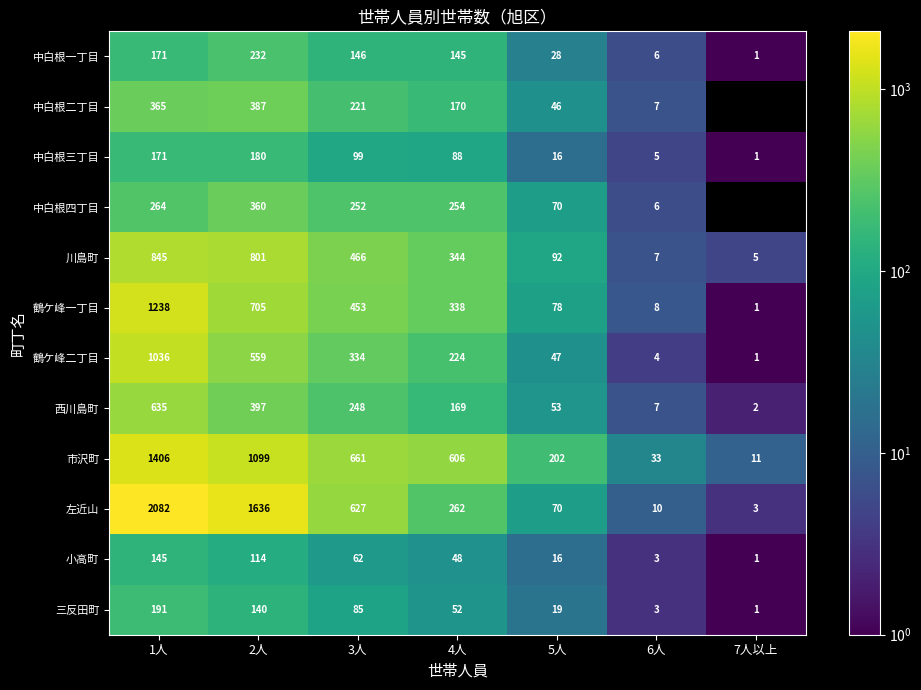

Between 1人 and 6人, which series saw the biggest shift?

左近山